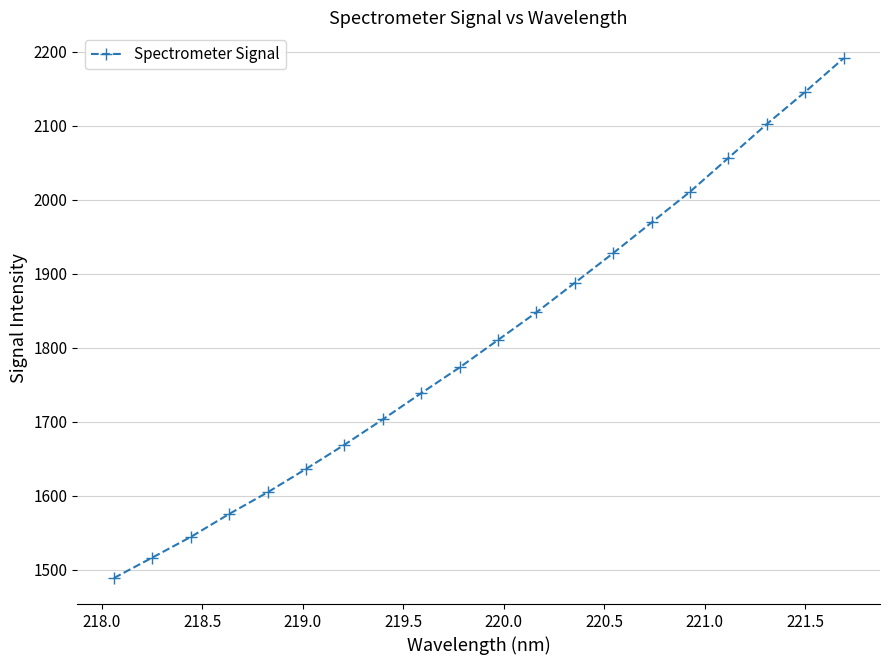

What is the difference between the maximum and minimum values?

702.5